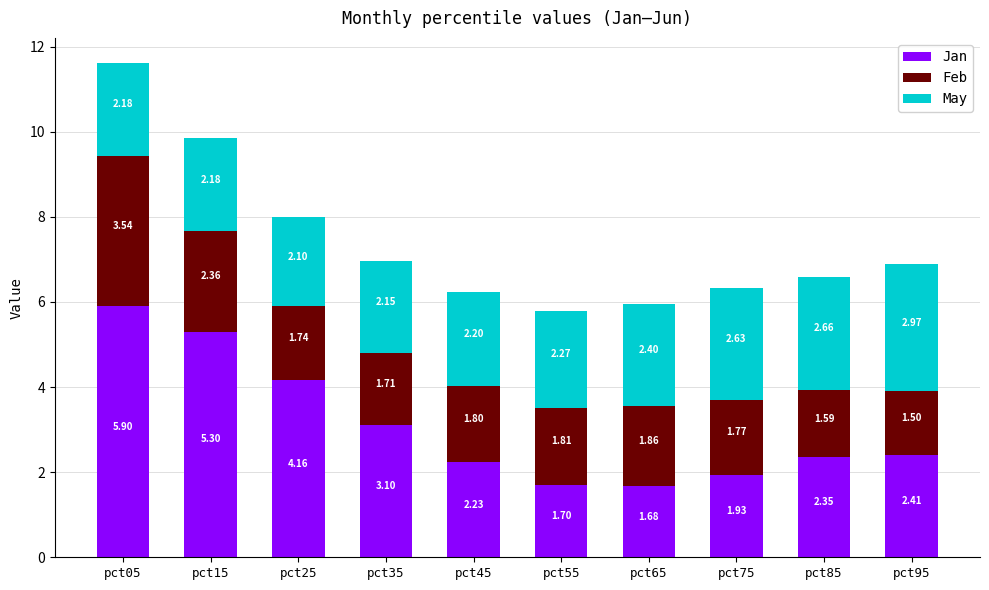

What is the total value across all series at pct15?

9.8